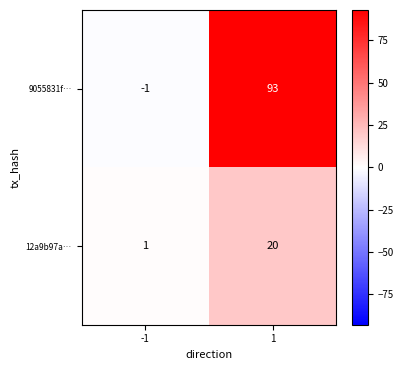

Read the 12a9b97a… value at 1.

20